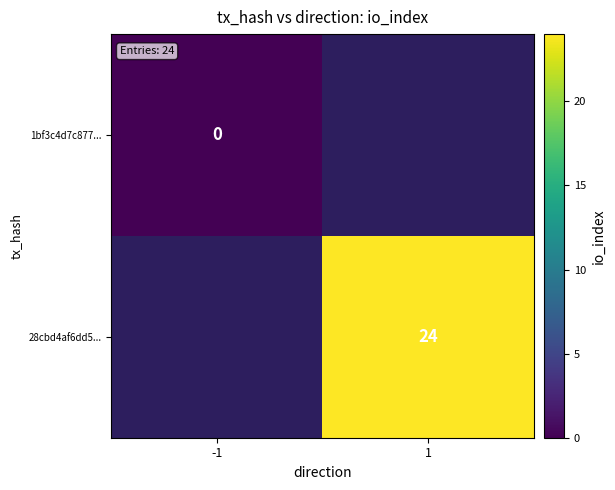

The 28cbd4af6dd5... series shows 6 at 1. True or false?

False